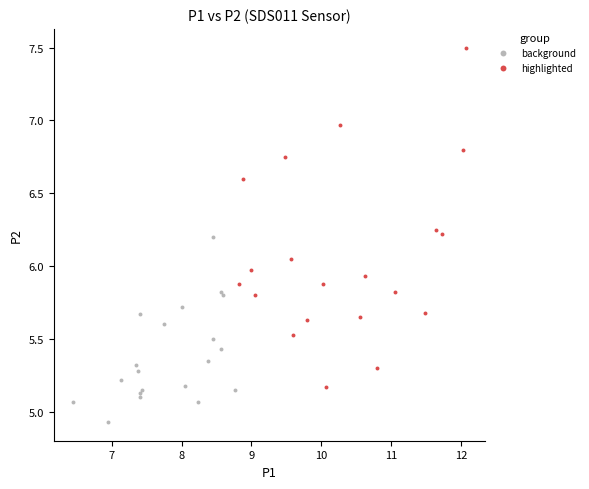

Which series contains the highest Y value?

highlighted